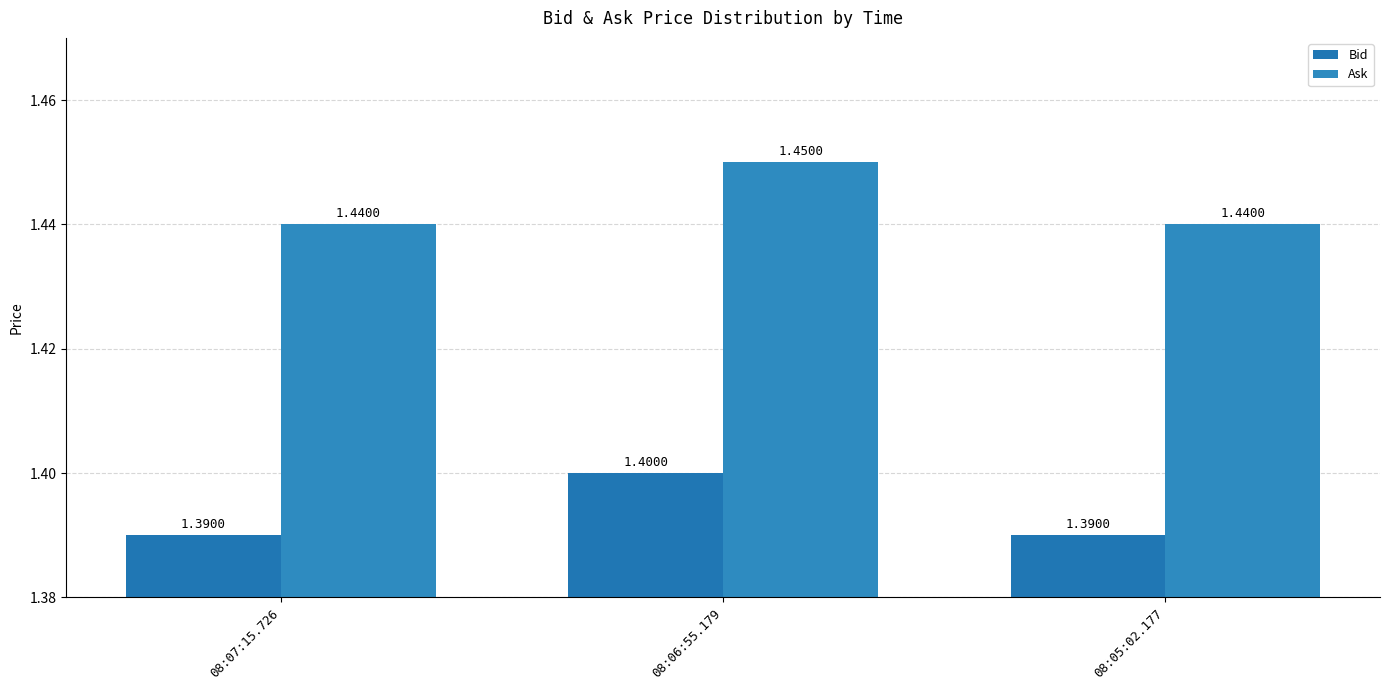

Rank the series by their average value, from highest to lowest.

Ask, Bid